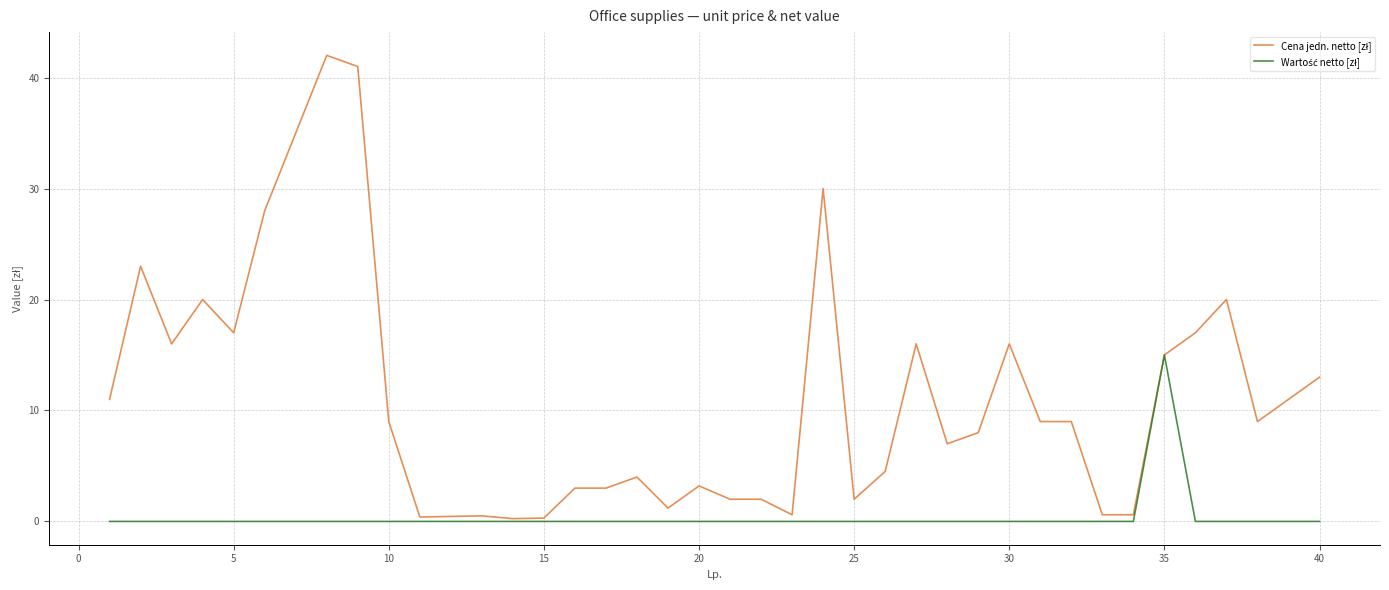

Does the chart have visible grid lines?

Yes